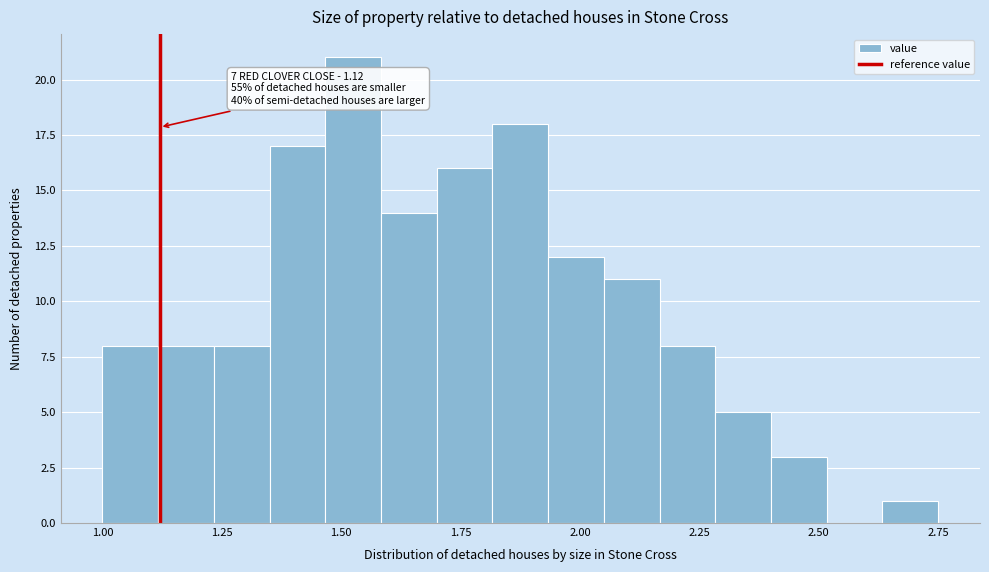

Around what value on the x-axis is the tallest bar? Give the approximate position of its centre, as read against the axis.

1.55